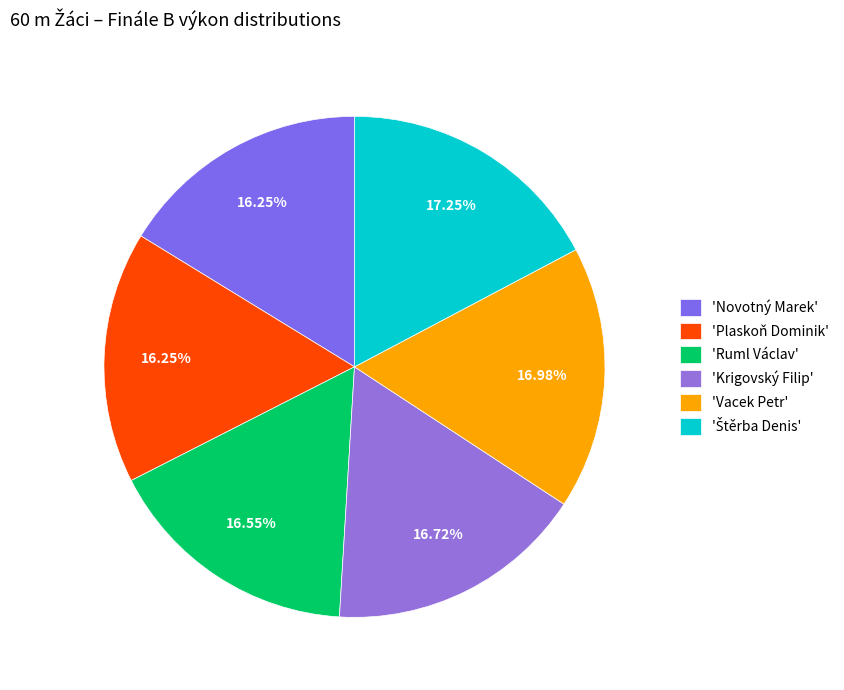

Rank the categories by value from highest to lowest.

Štěrba Denis, Vacek Petr, Krigovský Filip, Ruml Václav, Novotný Marek, Plaskoň Dominik